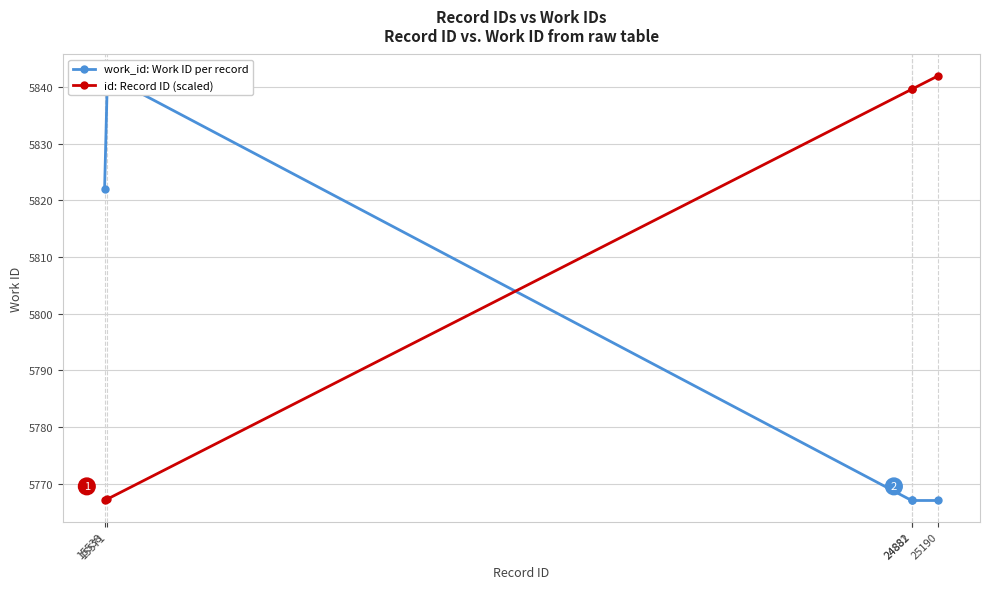

What is the value of the work_id: Work ID per record point at the 5th from the left?

5767.0